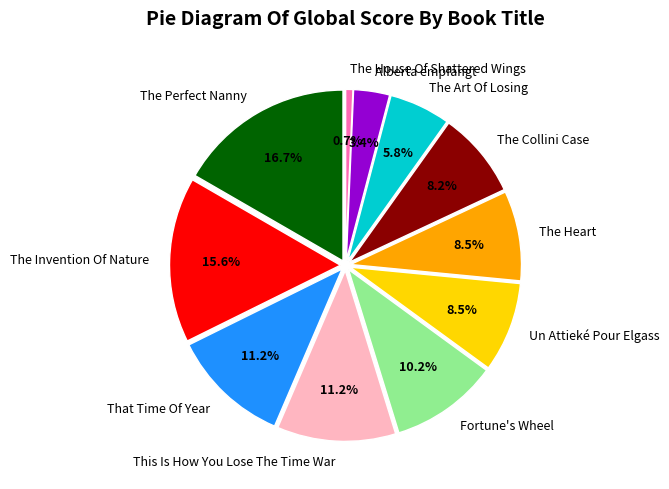

Count the number of slices in the pie.

11